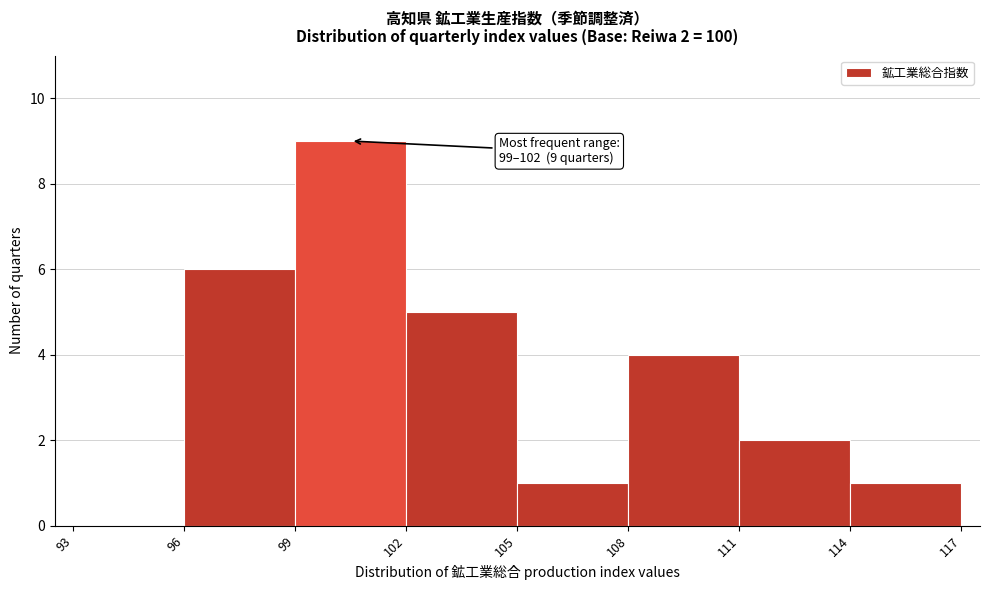

Which range on the x-axis has the tallest bar?

99 to 102